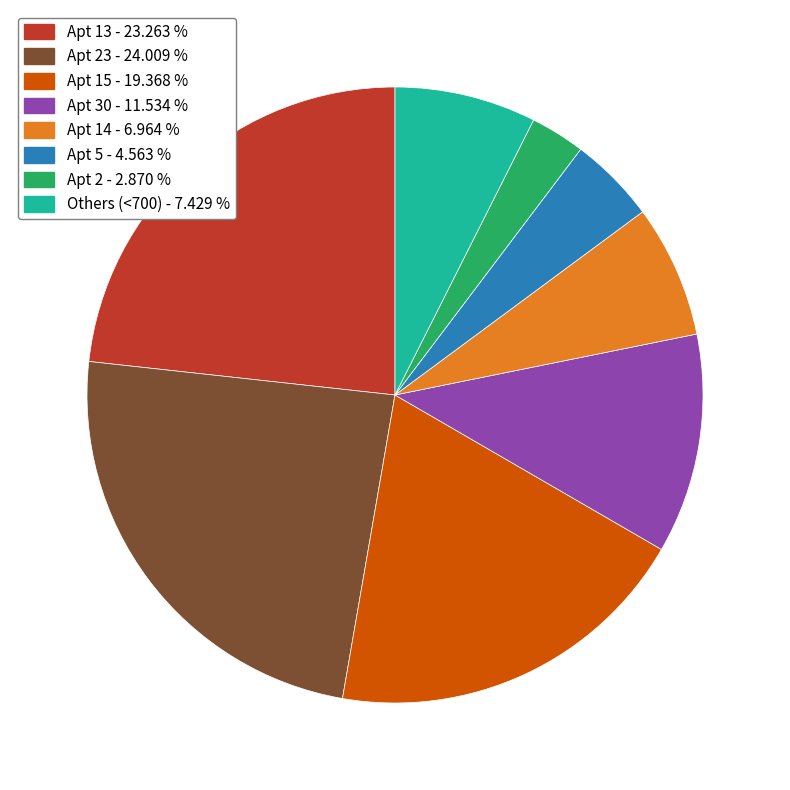

Is there a majority slice in this chart?

No